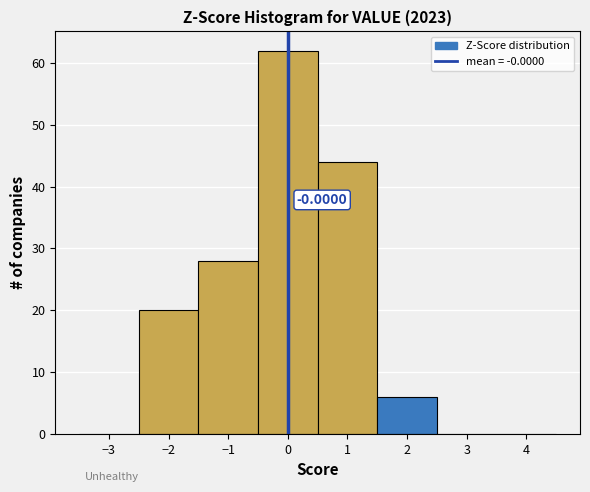

Over which range of the x-axis is the bar tallest?

-0.5 to 0.5